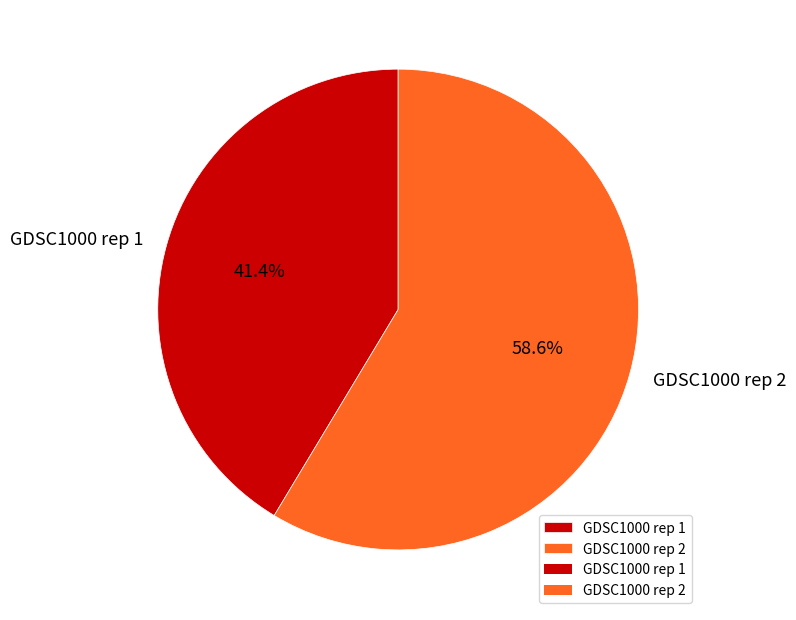

Which slice represents more than half of the pie?

GDSC1000 rep 2